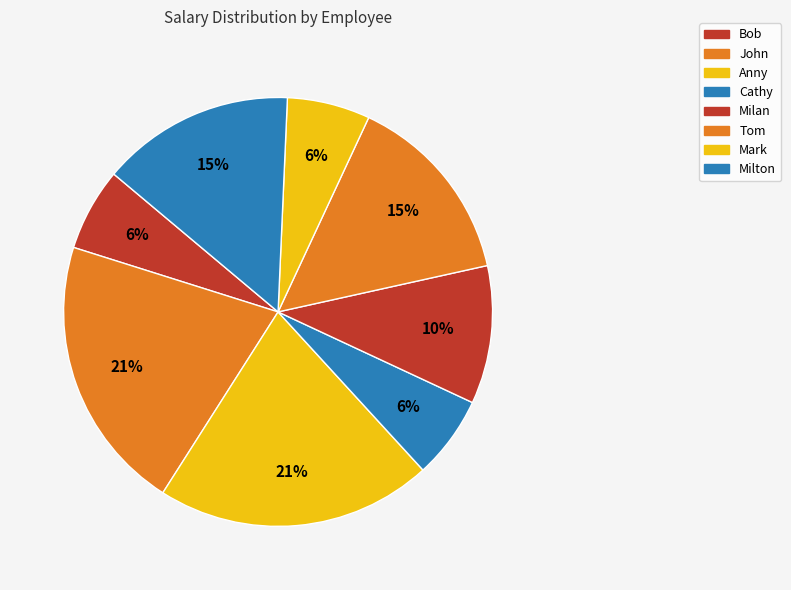

Is there any slice that represents more than half of the pie?

No